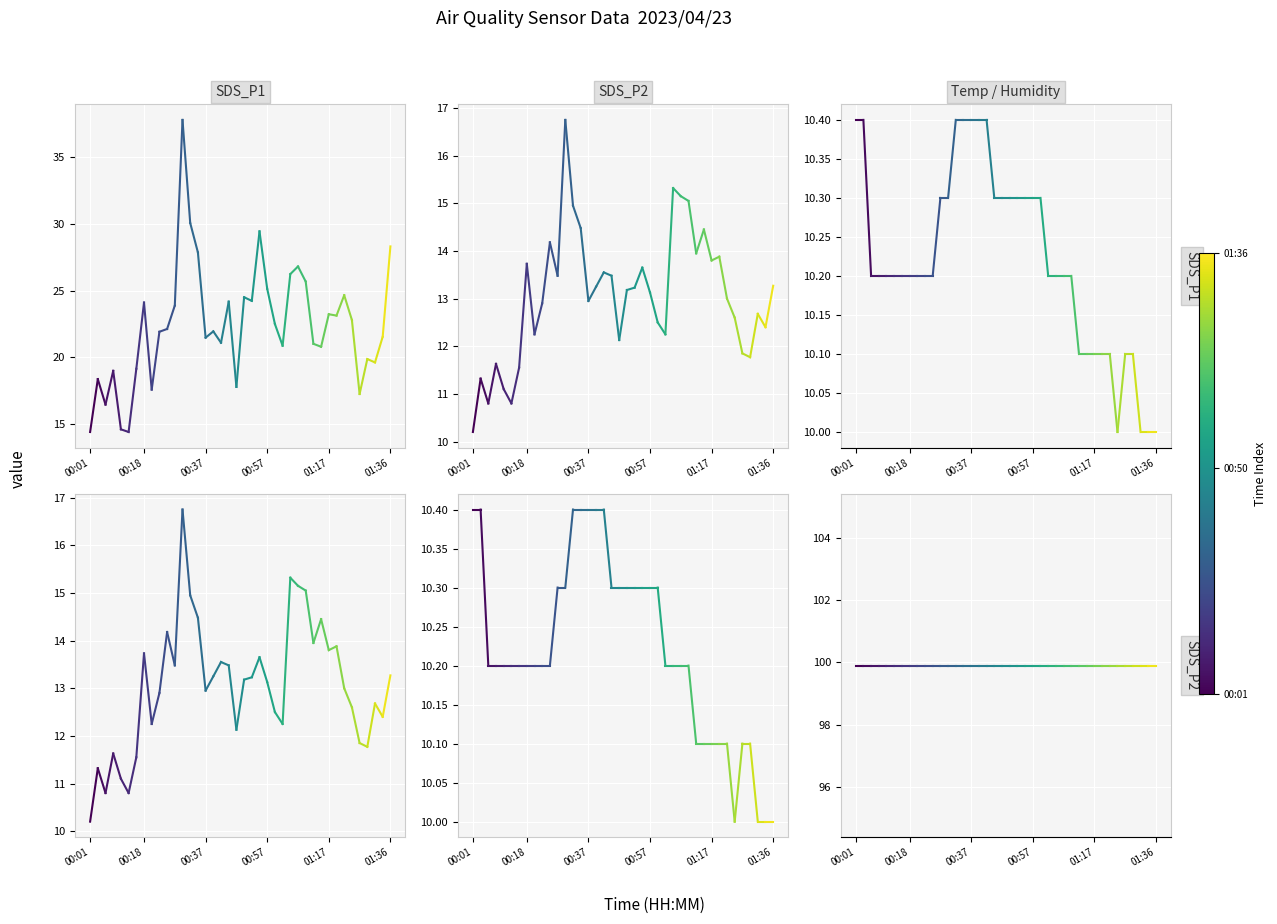

The value of SDS_P1 at 00:01 is 3.7. True or false?

False